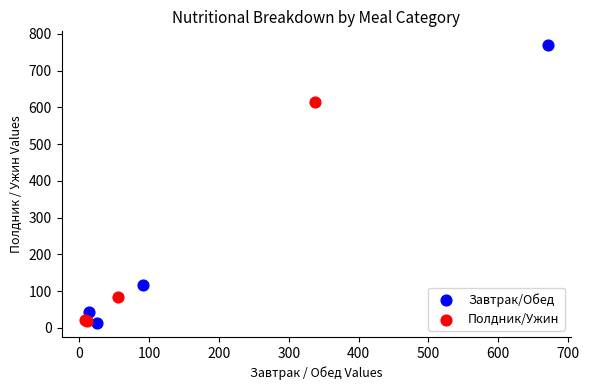

Which series has the largest Y range (max minus min)?

Завтрак/Обед